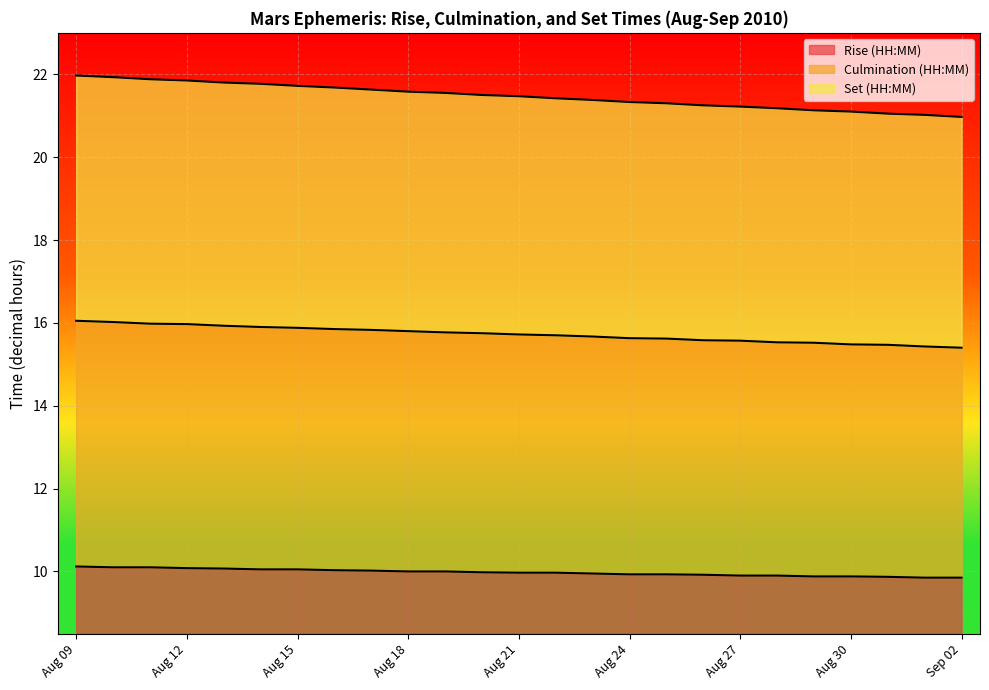

Reading left to right, what are all the values shown in this chart?

Rise (HH:MM): 10.1	10.1	10.1	10.1	10.1	10.1	10.1	10.0	10.0	10.0	10.0	10.0	10.0	10.0	9.9	9.9	9.9	9.9	9.9	9.9	9.9	9.9	9.9	9.8	9.8
Culmination (HH:MM): 16.1	16.0	16.0	16.0	15.9	15.9	15.9	15.8	15.8	15.8	15.8	15.8	15.7	15.7	15.7	15.6	15.6	15.6	15.6	15.5	15.5	15.5	15.5	15.4	15.4
Set (HH:MM): 22.0	21.9	21.9	21.9	21.8	21.8	21.7	21.7	21.6	21.6	21.6	21.5	21.5	21.4	21.4	21.3	21.3	21.2	21.2	21.2	21.1	21.1	21.1	21.0	21.0